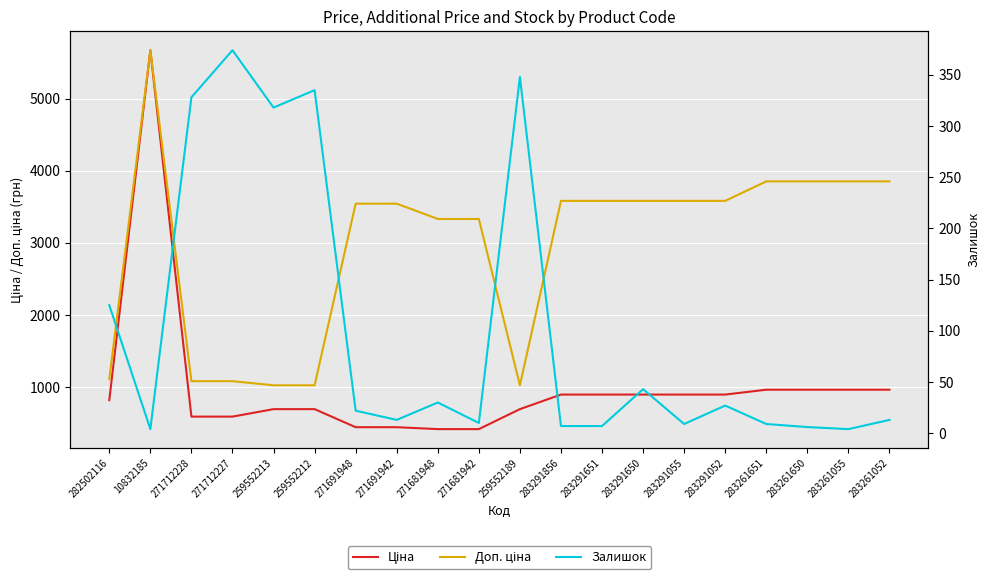

What is the average value of the Доп. ціна series?

2955.5